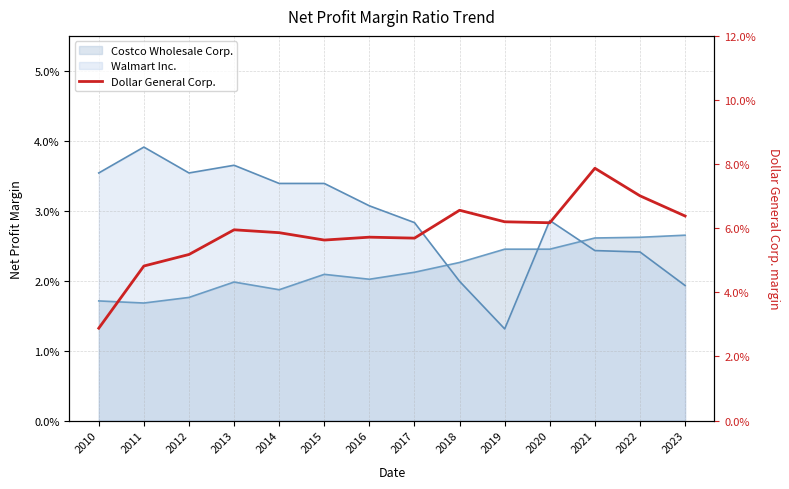

Is it true that the value at 2016 is 0.1?

True